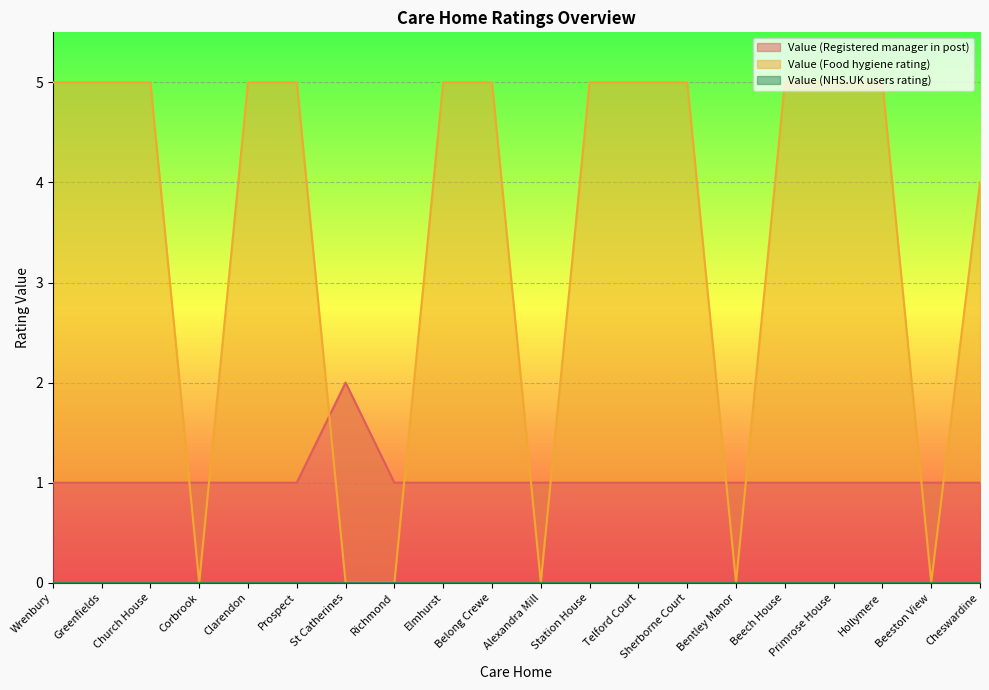

What is the difference between the maximum and minimum values in the Value (Food hygiene rating) series?

5